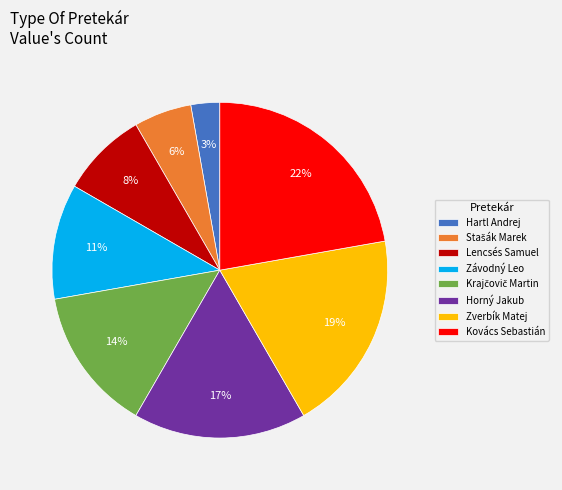

To the nearest percent, what is the difference between the Lencsés Samuel and Závodný Leo slice percentages?

3%